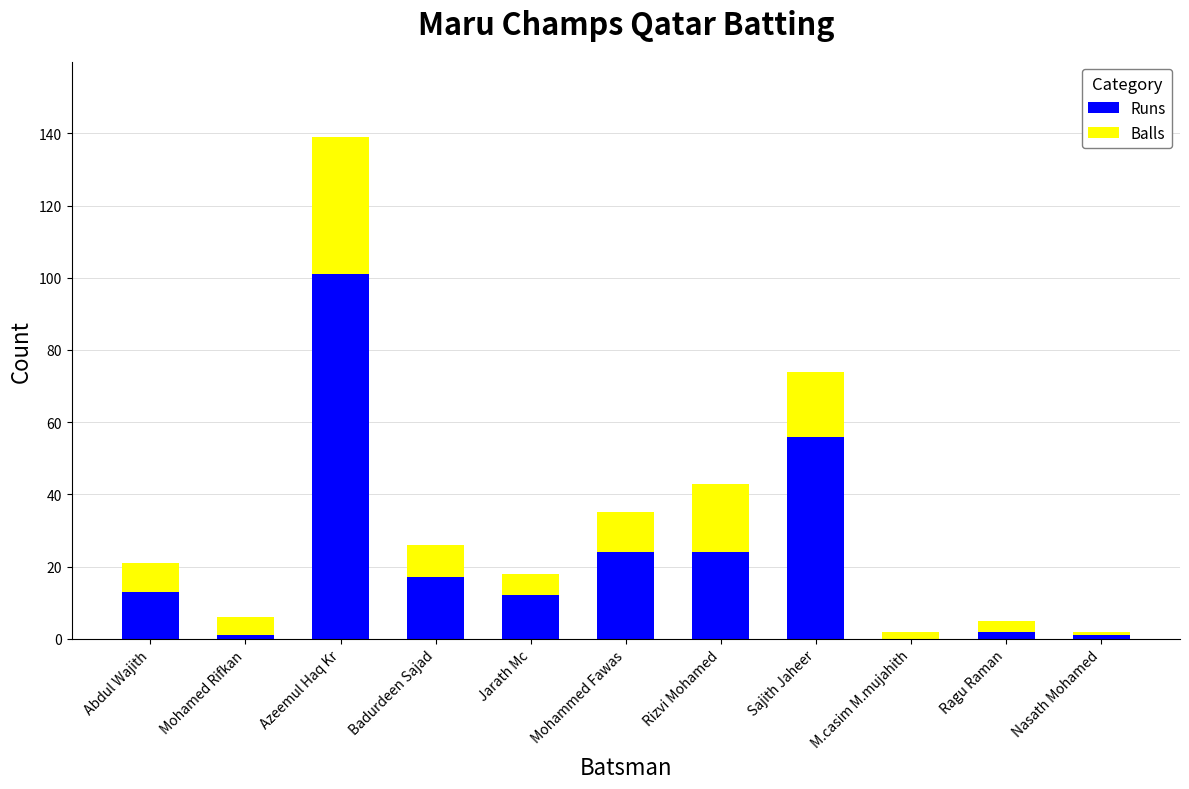

Read the Runs value at Sajith Jaheer, to the nearest 50.

50